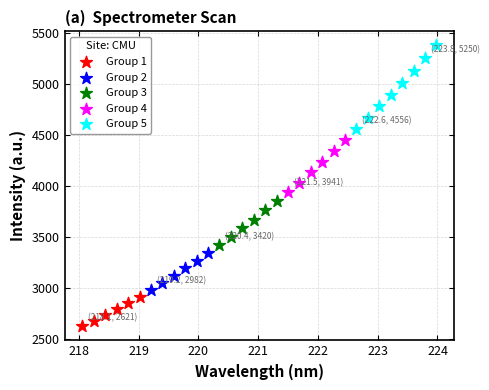

Which series contains the highest Y value?

Group 5